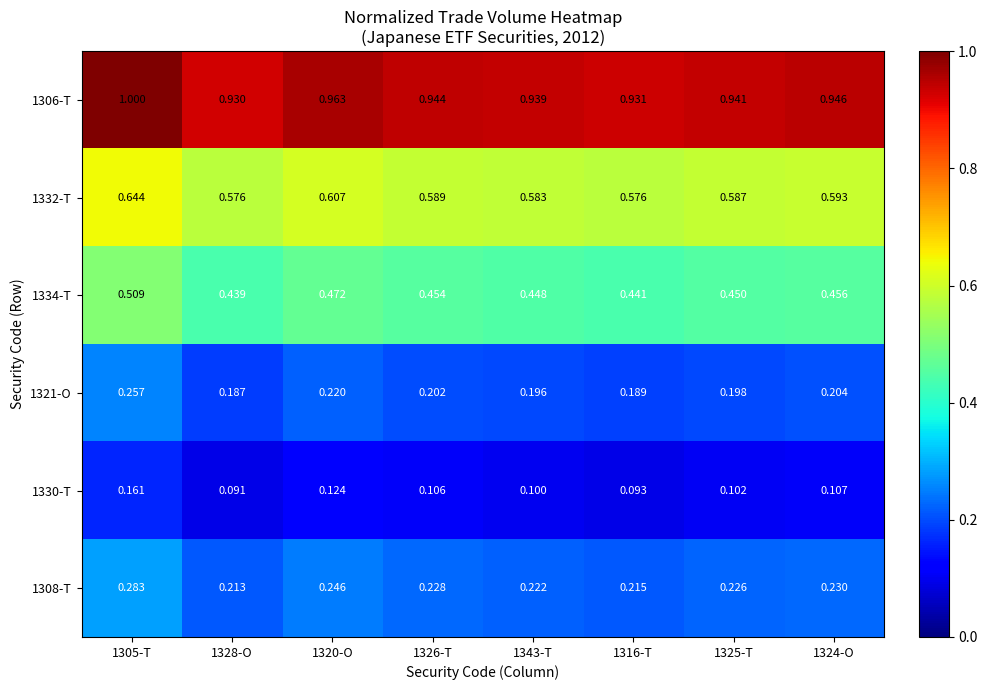

What is the total value across all series at 1324-O?

2.5